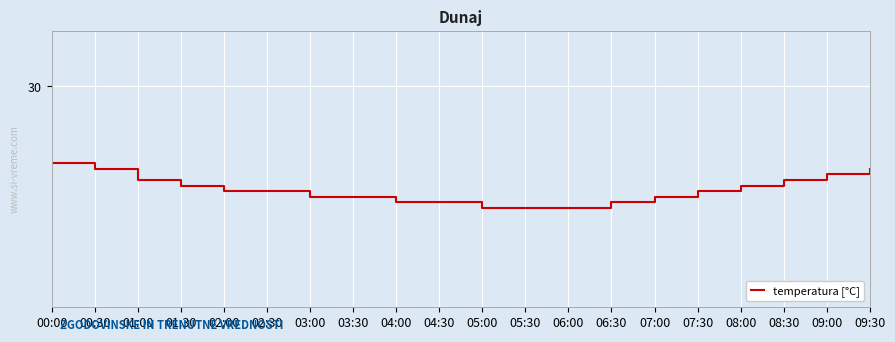

What is the ratio of the value at 08:30 to the value at 02:00?

1.0